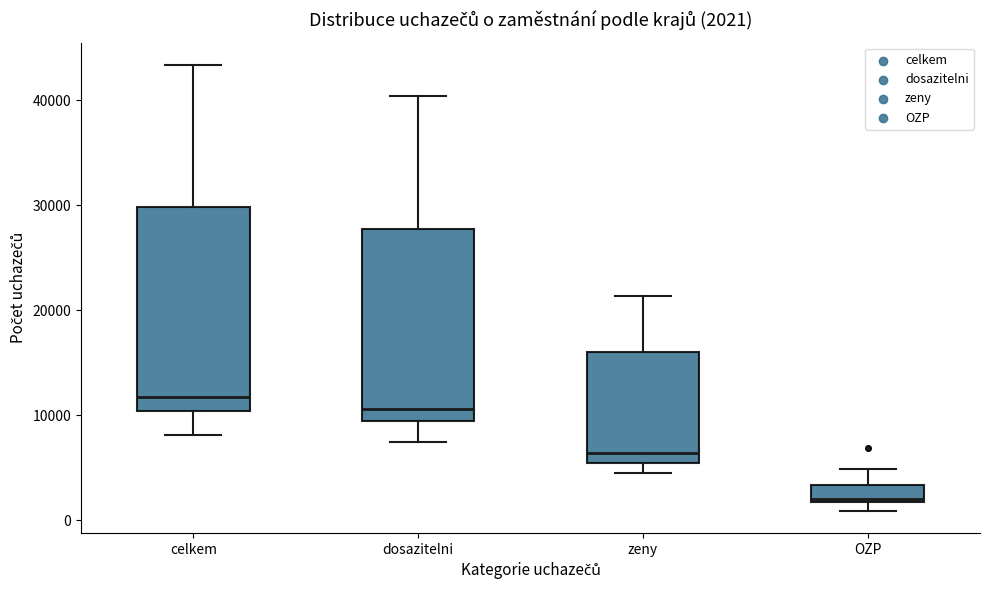

Which box has the lowest median line?

OZP